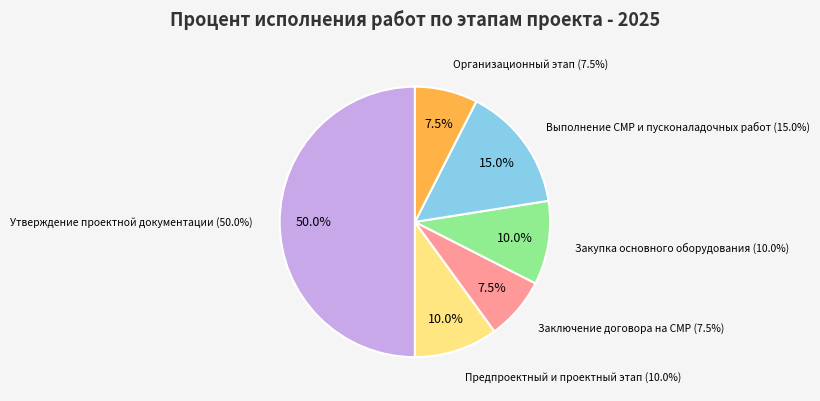

Which category has the biggest portion of the pie?

Утверждение проектной документации